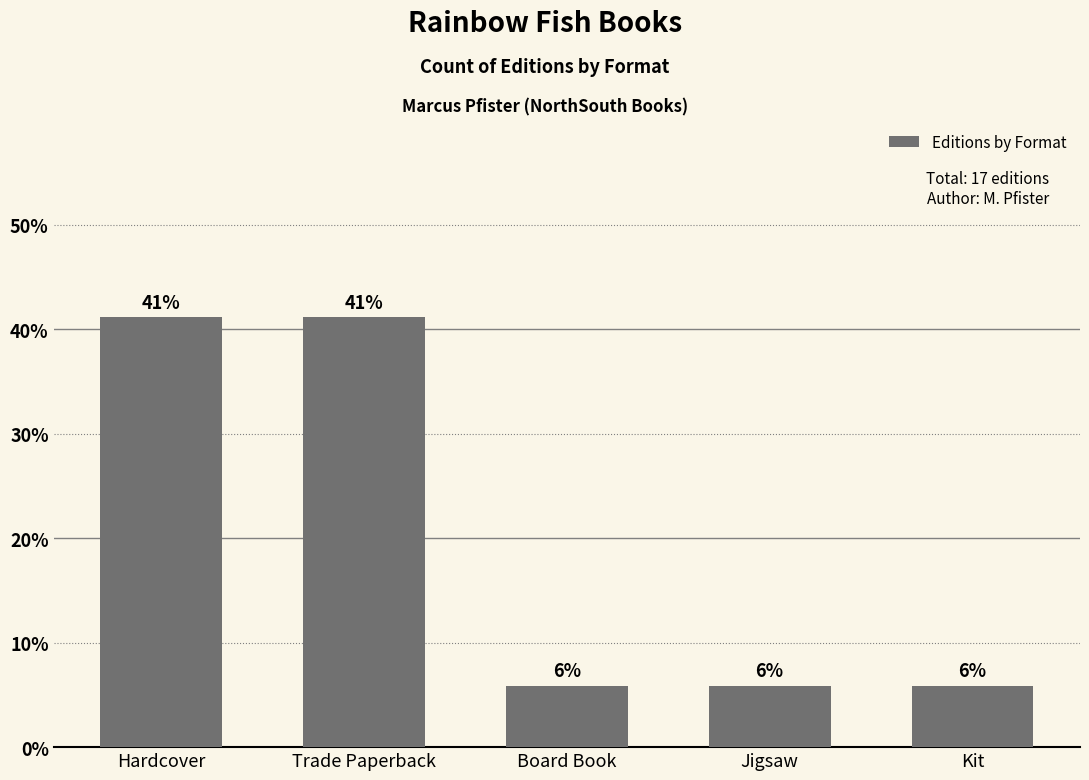

Read the value at Jigsaw.

5.9